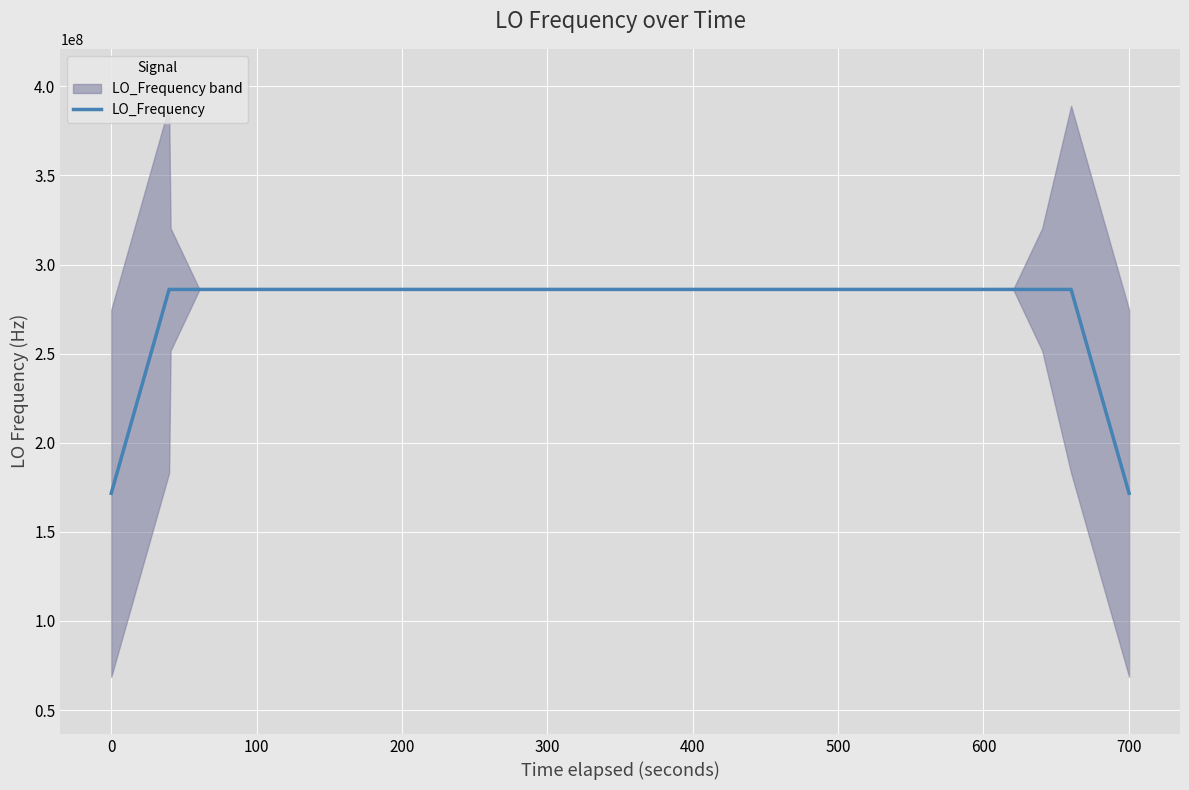

What is the average value?

277465590.1